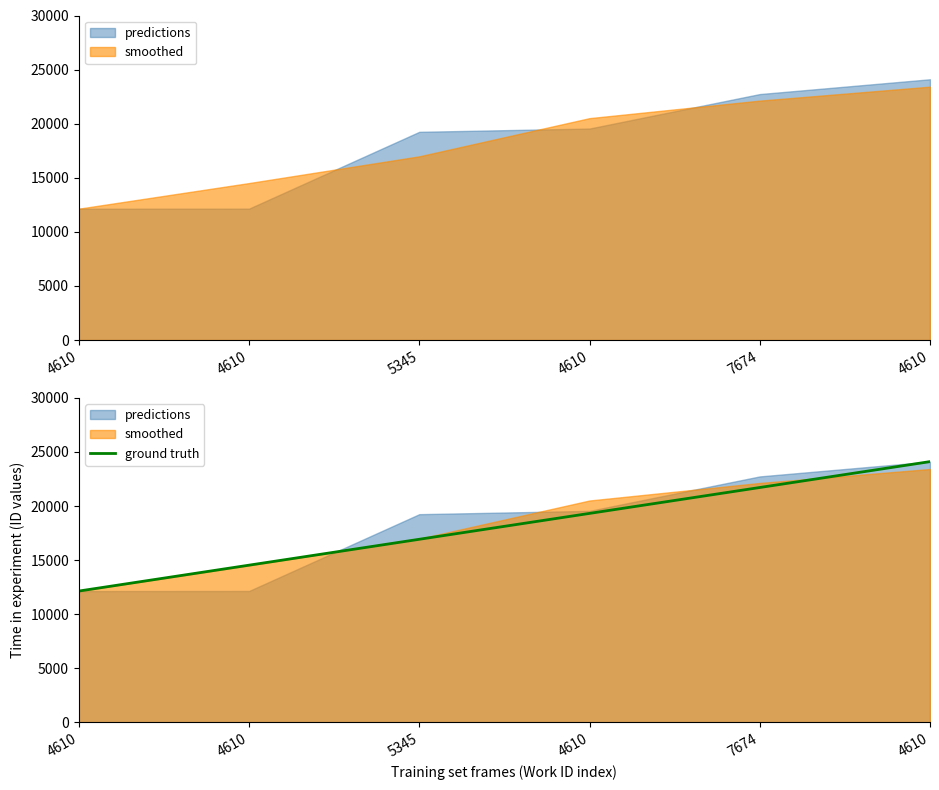

Reading left to right, extract all data points from this chart.

12141	14534	16927	19320	21713	24106